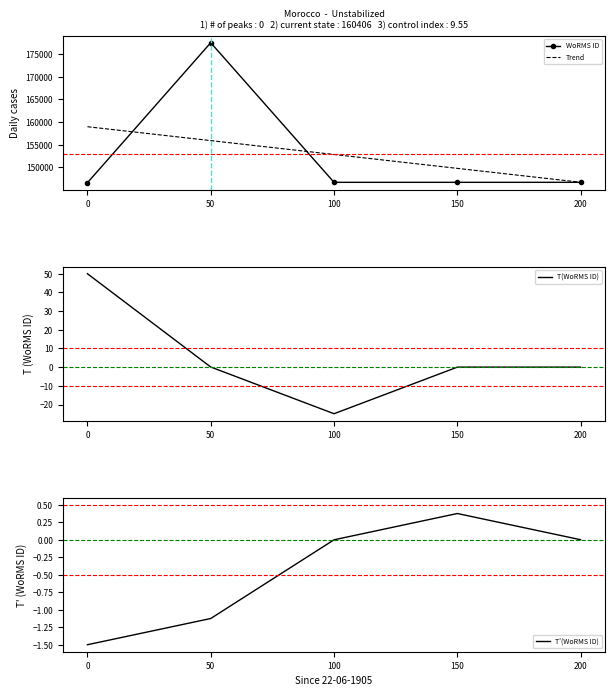

What is the difference between the maximum and second lowest values in the WoRMS ID series?

30849.0